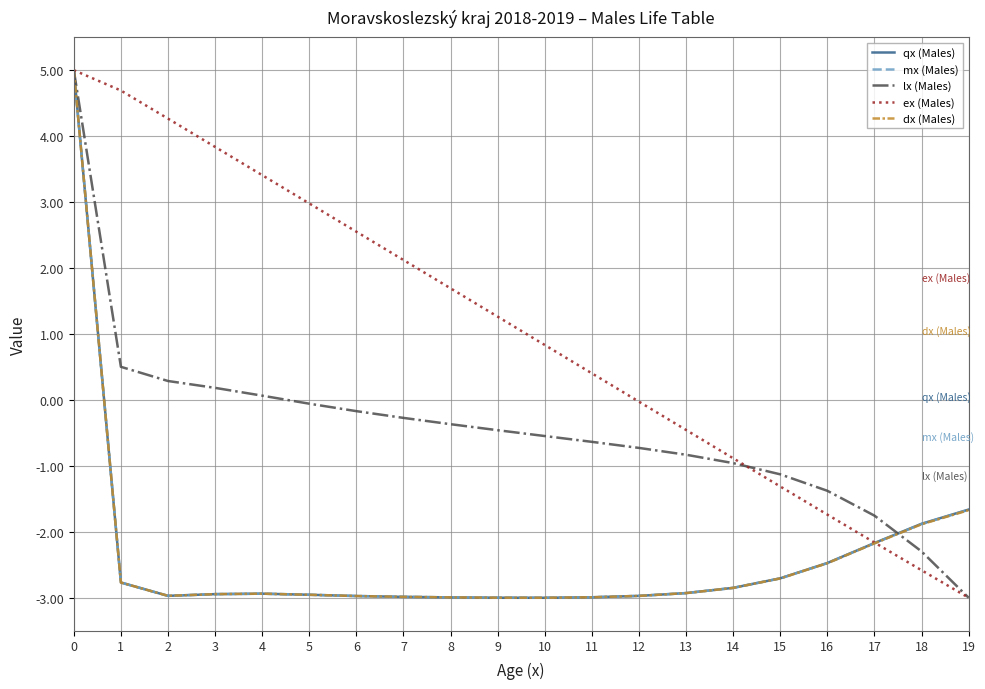

How many values in the mx (Males) series are below -2?

17